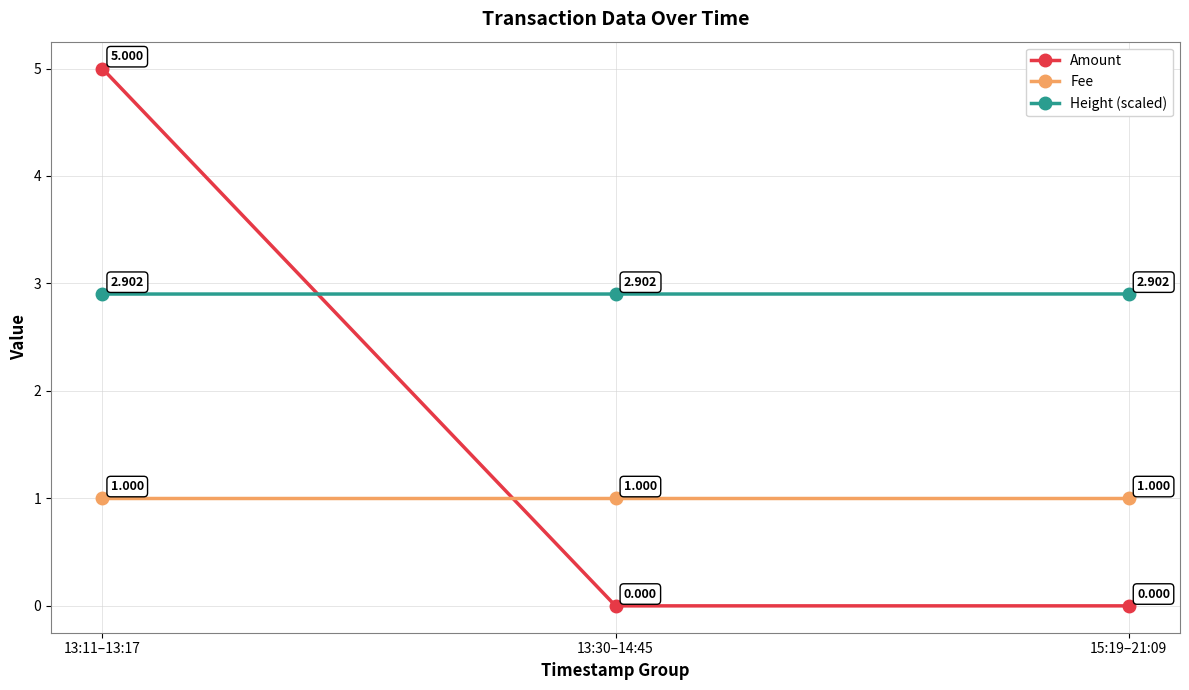

List the series in order of their overall mean, lowest first.

Fee, Amount, Height (scaled)